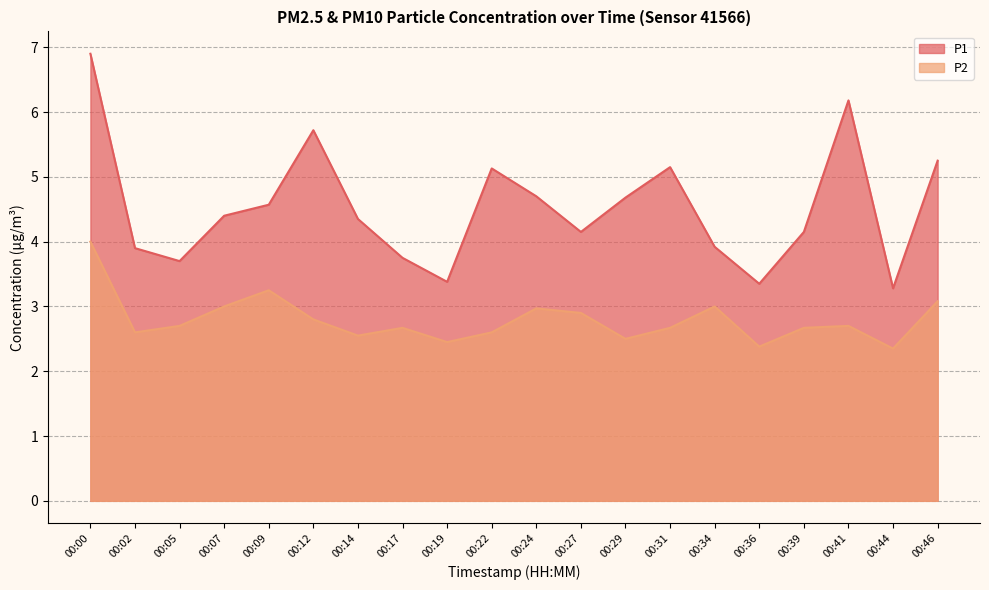

True or false: P2 and P1 intersect in this chart.

False